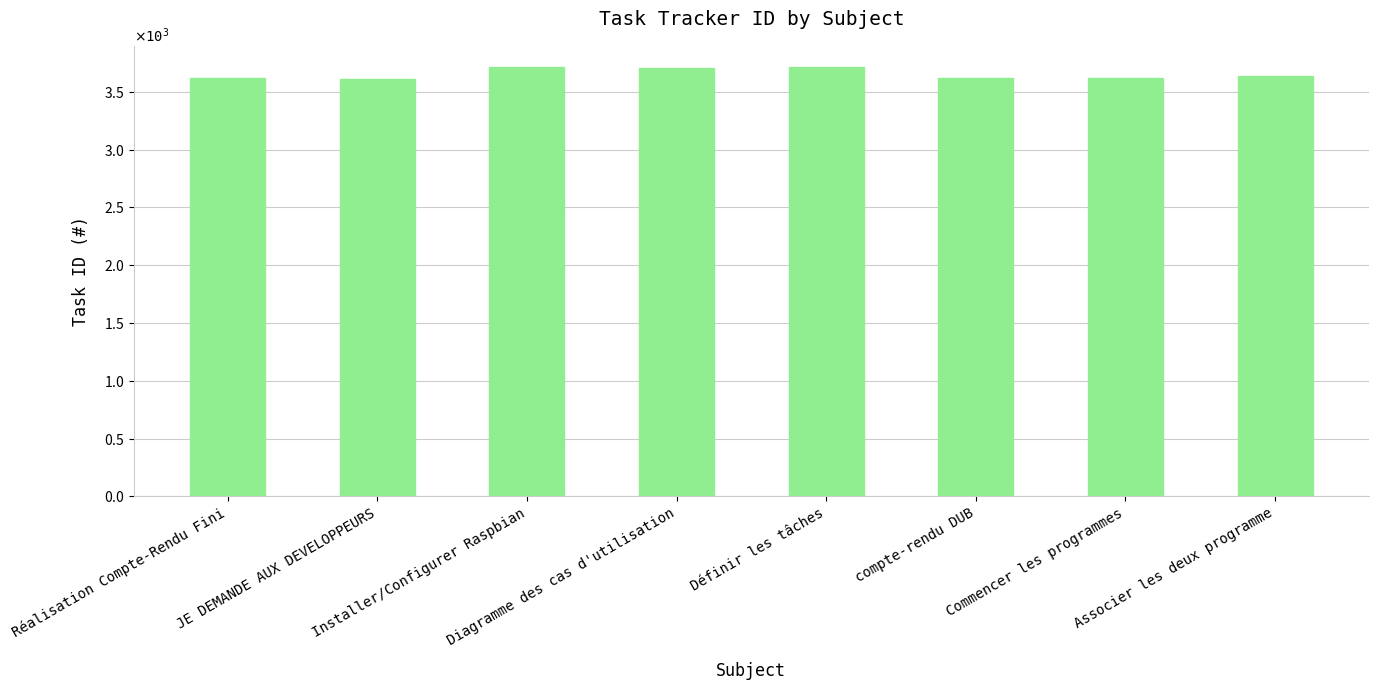

The chart shows a value of 1462 at Réalisation Compte-Rendu Fini. True or false?

False